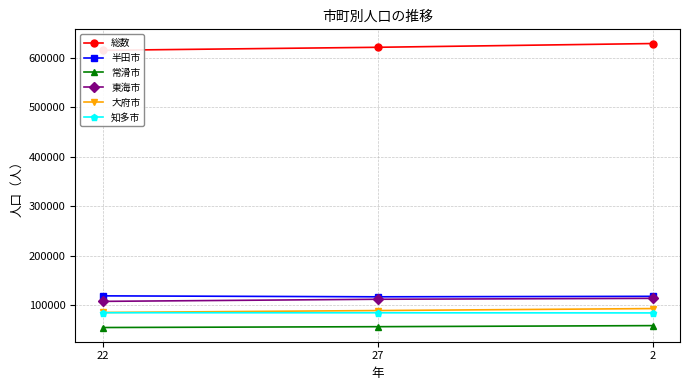

What is the label of the 2nd point from the left?

27